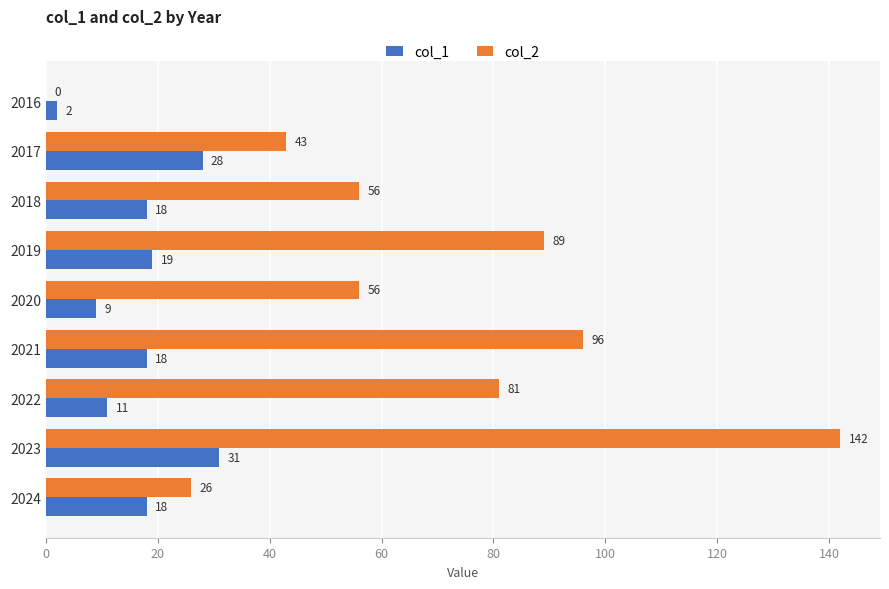

The value of col_1 at 2021 is 18. True or false?

True